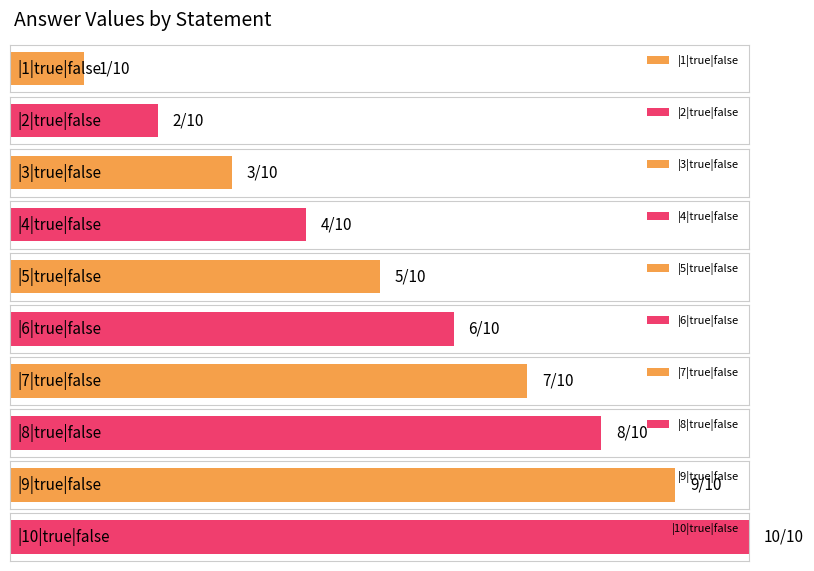

Reading left to right, extract all data points from this chart.

1	2	3	4	5	6	7	8	9	10